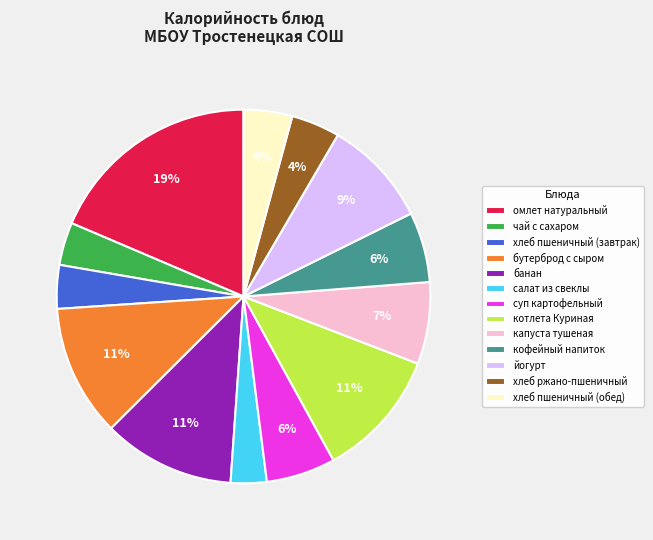

Approximately how many times larger is the value at капуста тушеная compared to бутерброд с сыром?

0.6